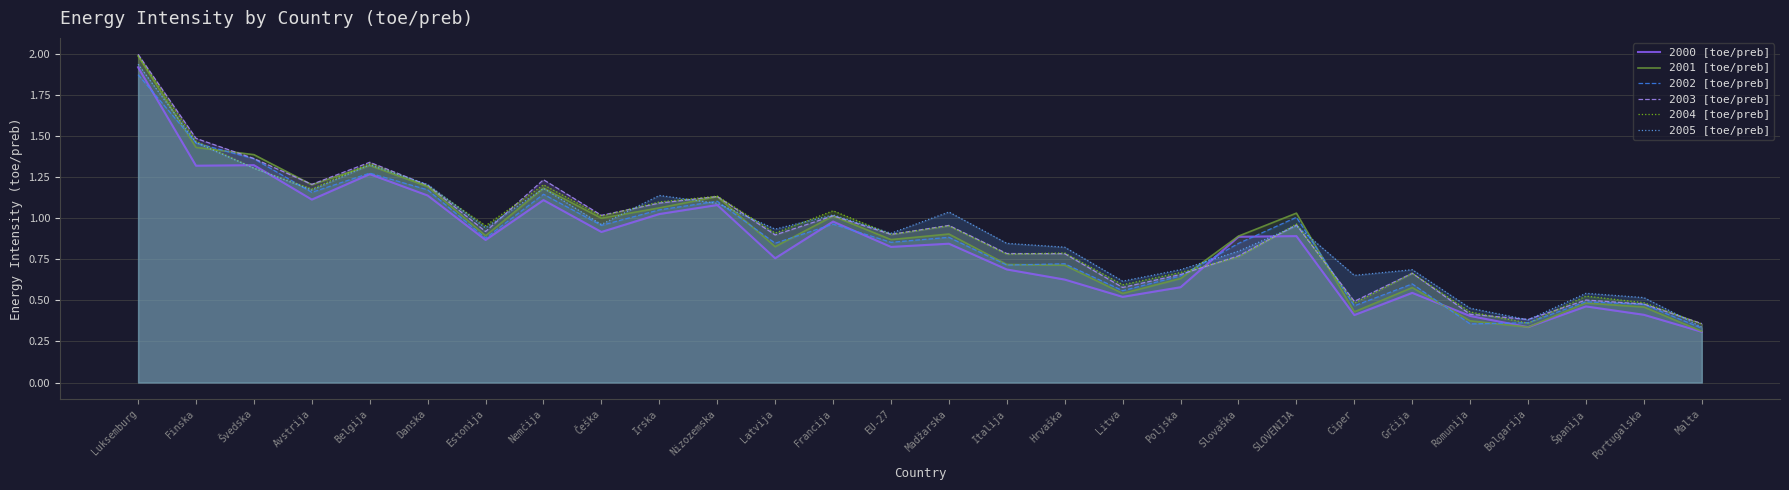

How many categories are shown in the chart?

28